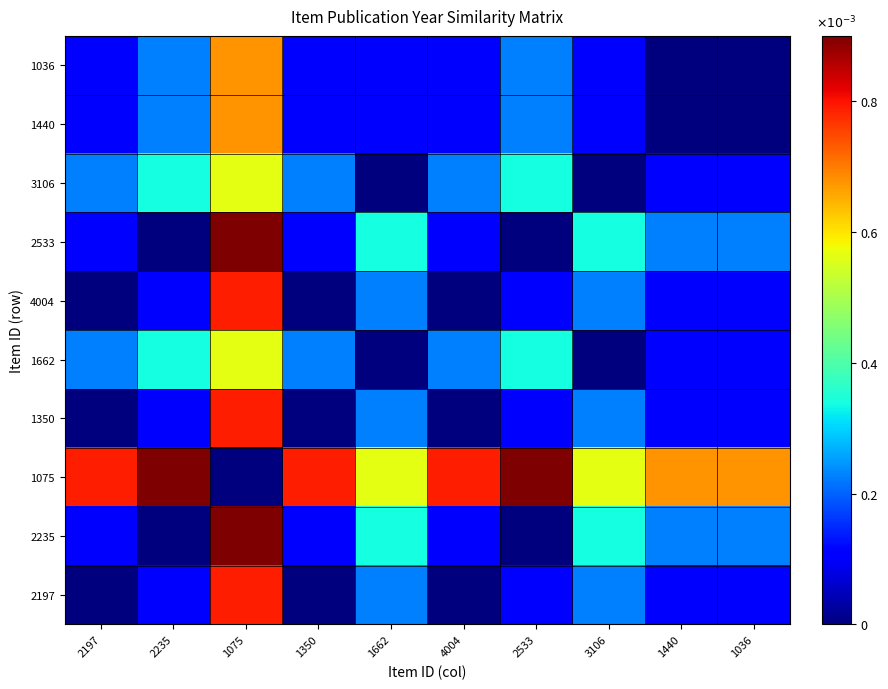

At how many categories does at least one series exceed 0?

10